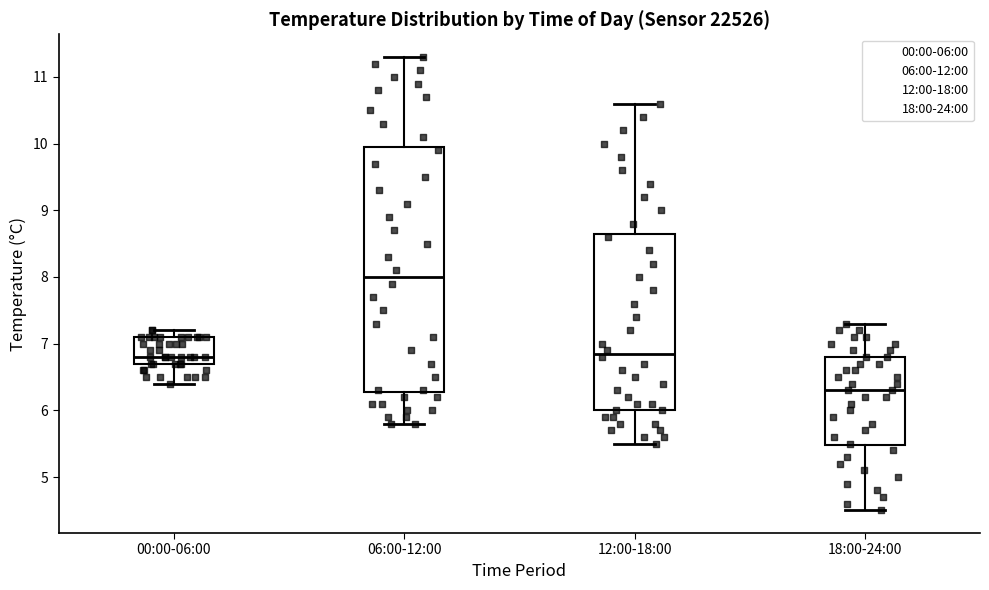

Reading left to right, read every box against the y-axis: the position of its median line, the range the box covers, and the ends of its whiskers. The values are not printed on the chart, so give them approximately, as read against the axis.

00:00-06:00: median 6.8, box 6.7 to 7.1, whiskers 6.4 to 7.2
06:00-12:00: median 8.0, box 6.3 to 10.0, whiskers 5.8 to 11.3
12:00-18:00: median 6.9, box 6.0 to 8.7, whiskers 5.5 to 10.6
18:00-24:00: median 6.3, box 5.5 to 6.8, whiskers 4.5 to 7.3